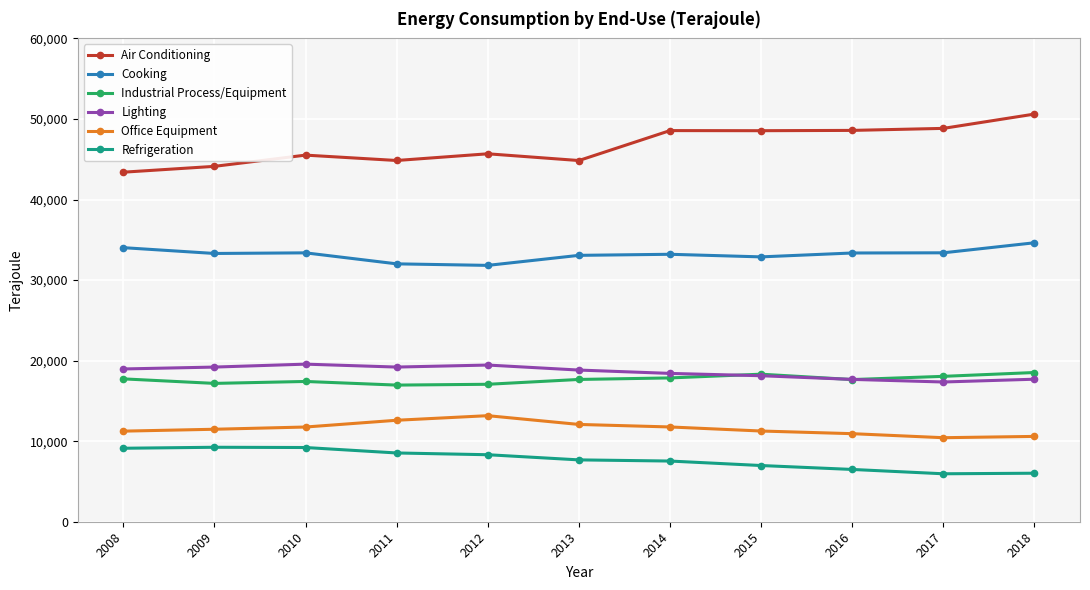

The value of Refrigeration at 2009 is 13955. True or false?

False